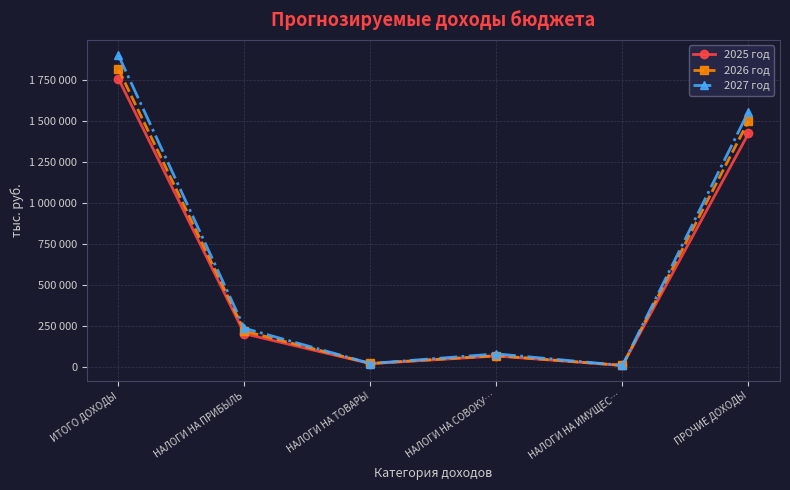

Does the chart have visible grid lines?

Yes